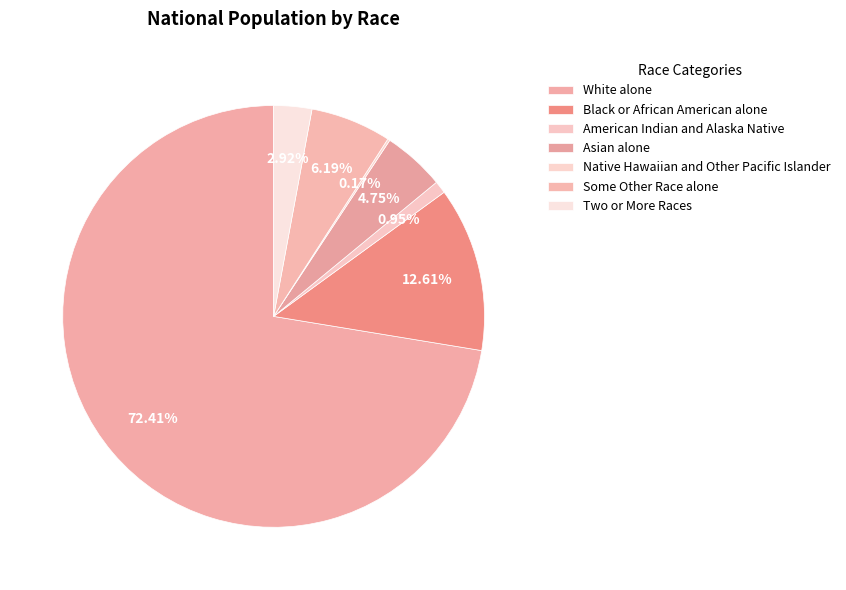

Which has a higher value, Asian alone or Native Hawaiian and Other Pacific Islander?

Asian alone